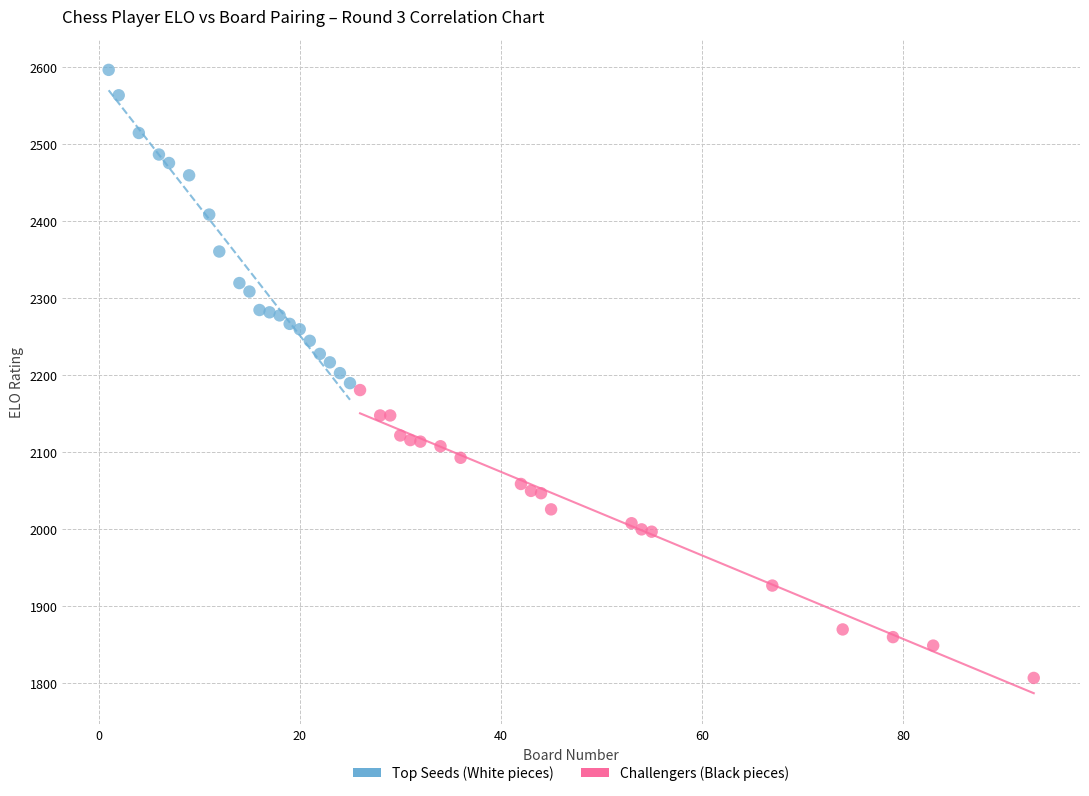

Which series reaches the minimum Y coordinate?

Challengers (Black pieces)